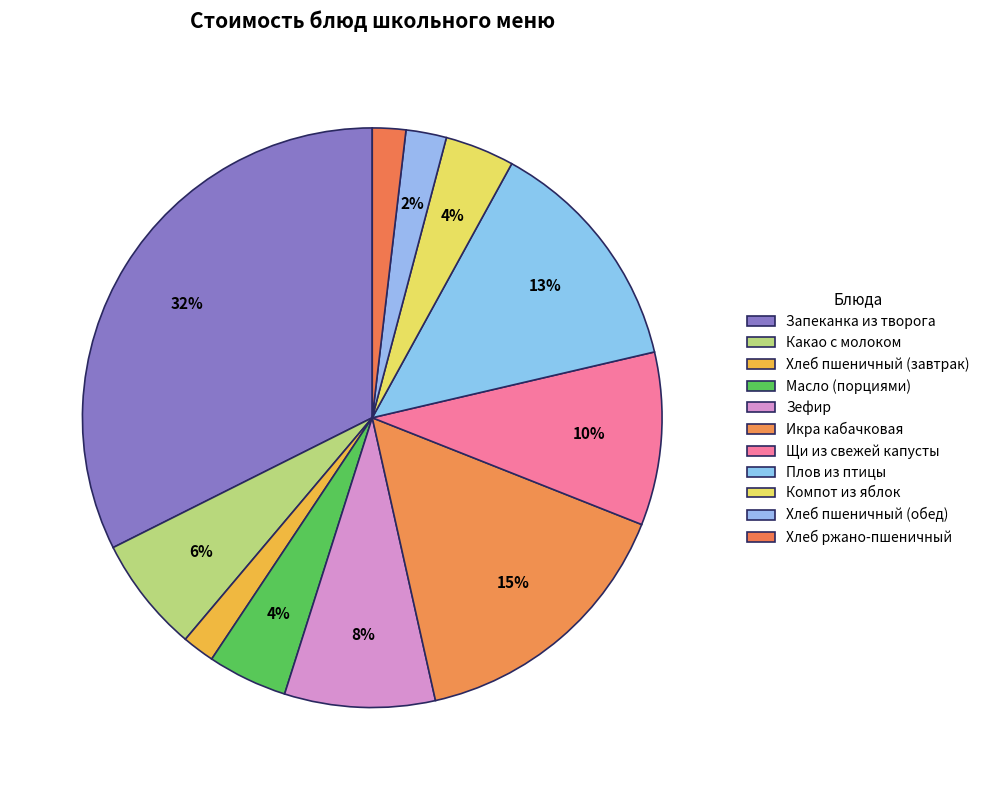

How many slices are in this pie chart?

11